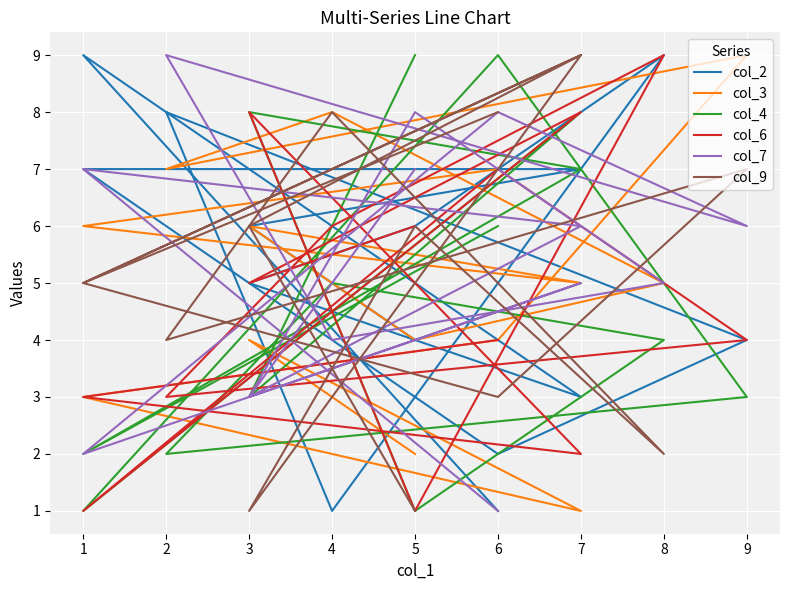

What is the highest value of the col_4 series?

9